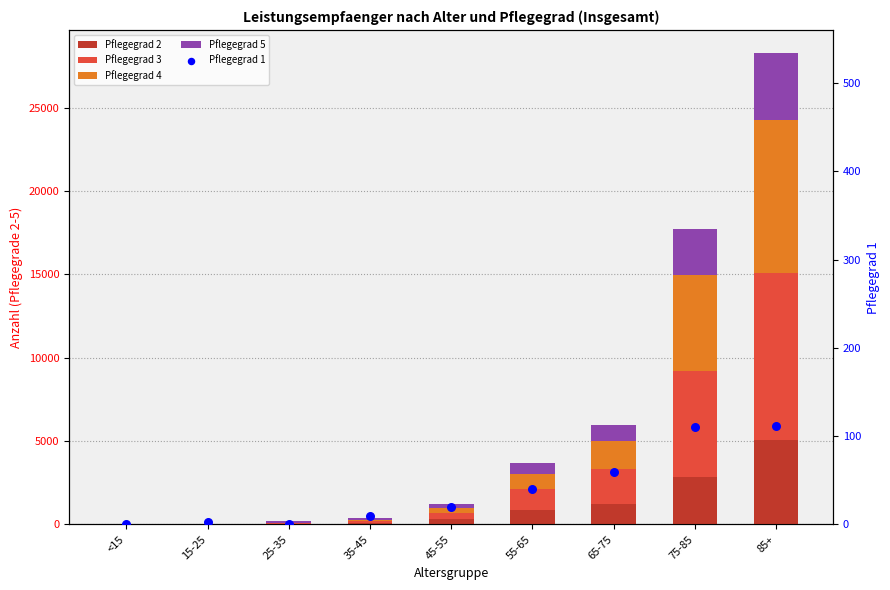

Which series has the widest spread of Y values?

Pflegegrad 3